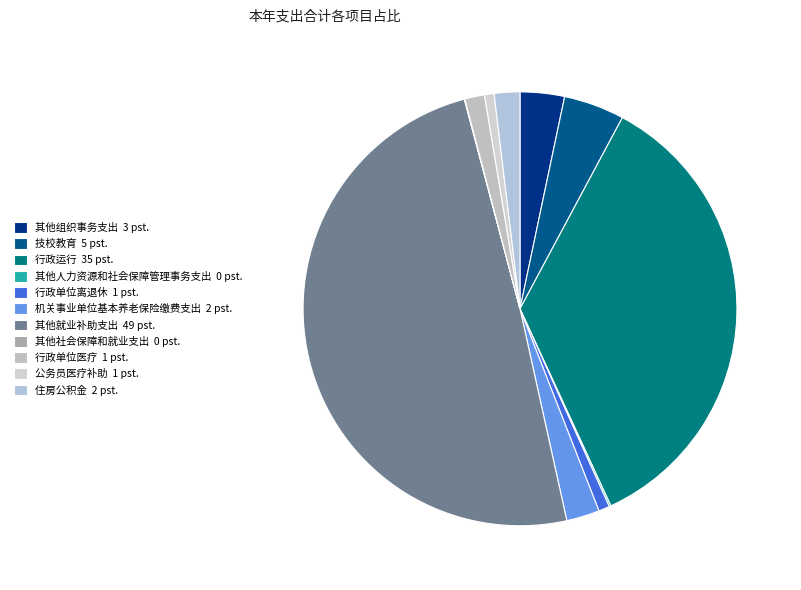

True or false: 行政运行 accounts for 35% of the total.

True